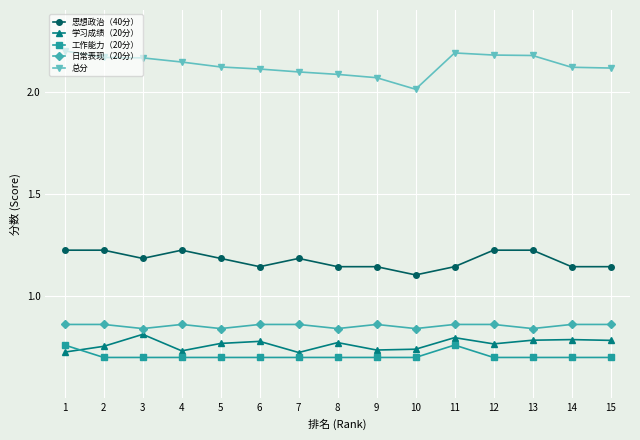

Is this an area chart (filled region under the line)?

No